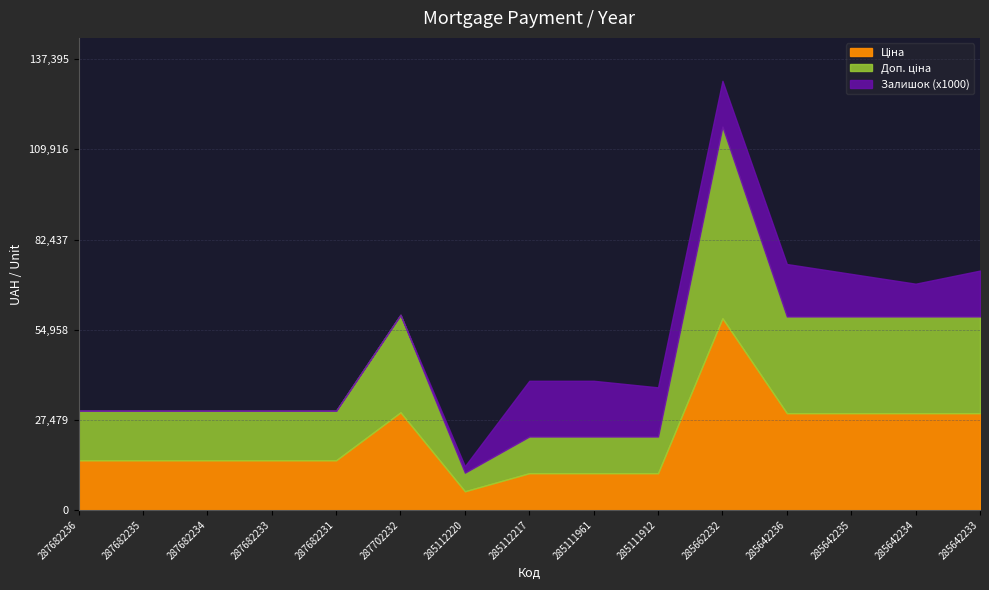

Which series has the largest total across all categories?

Ціна